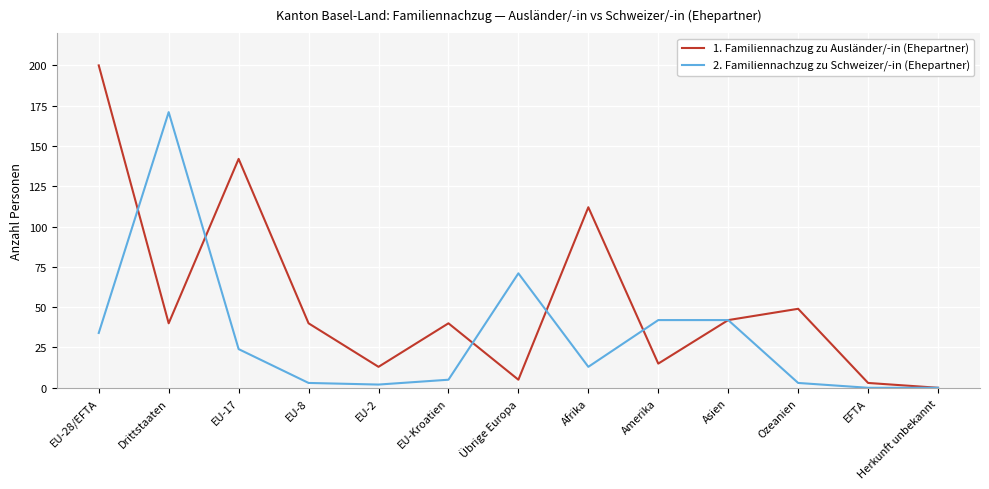

List the series in order of their overall mean, highest first.

1. Familiennachzug zu Ausländer/-in (Ehepartner), 2. Familiennachzug zu Schweizer/-in (Ehepartner)